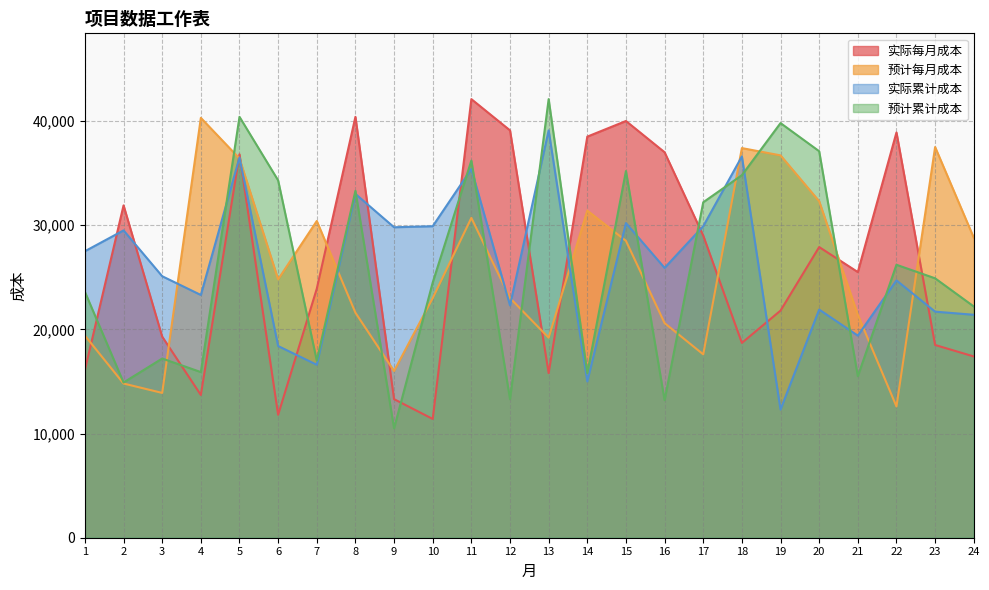

At which label is 实际每月成本 closest to 26750?

20